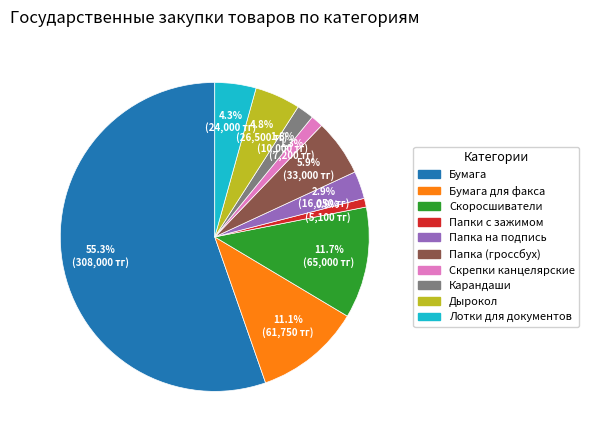

Does any single category account for the majority?

Yes